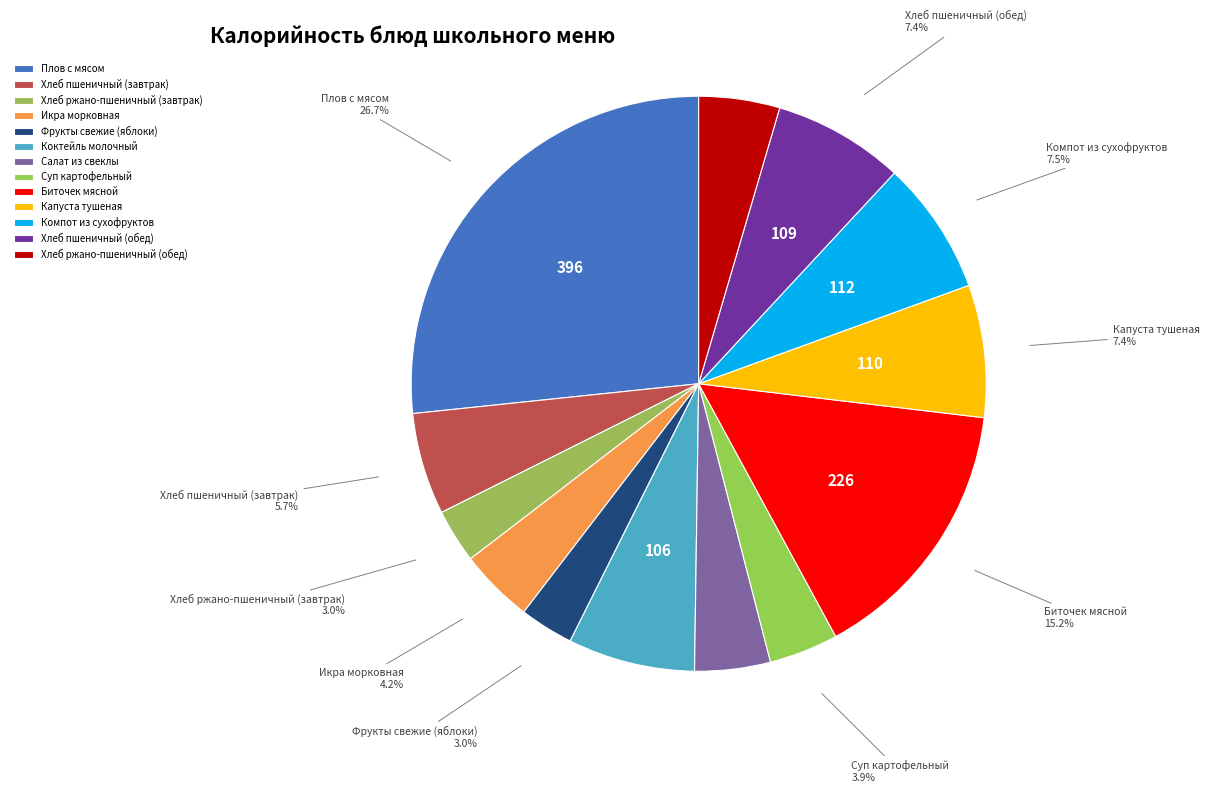

To the nearest percent, what is the average slice percentage?

8%